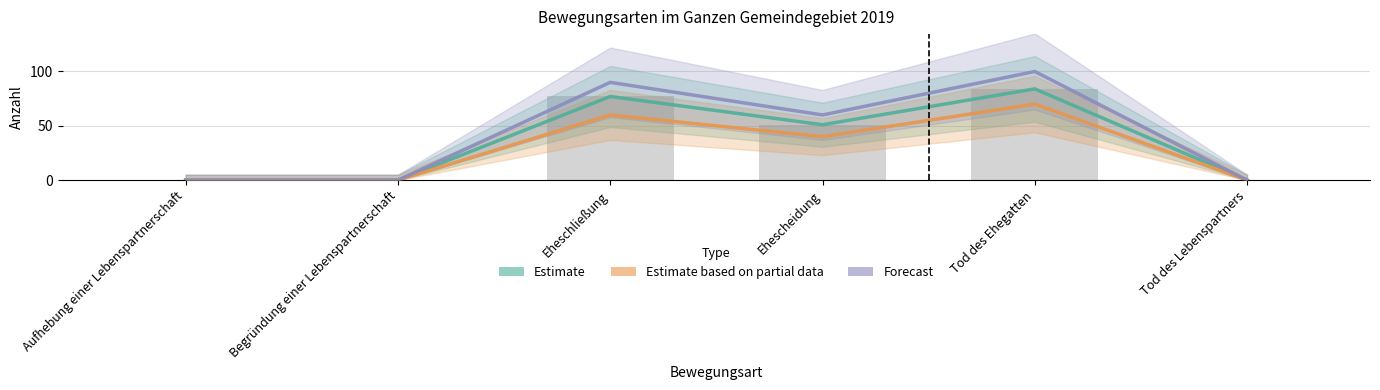

What is the label of the 4th bar from the left?

Ehescheidung